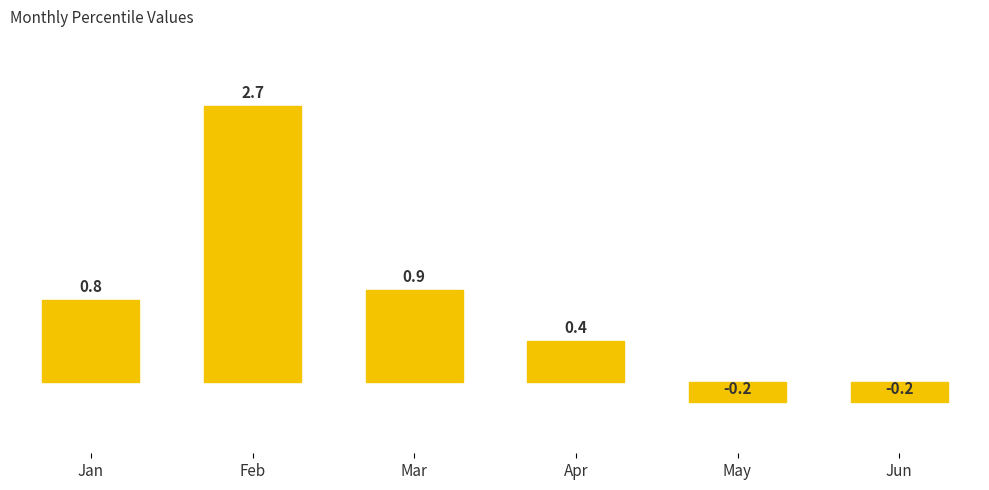

What is the change in value from Jan to Apr?

-0.4